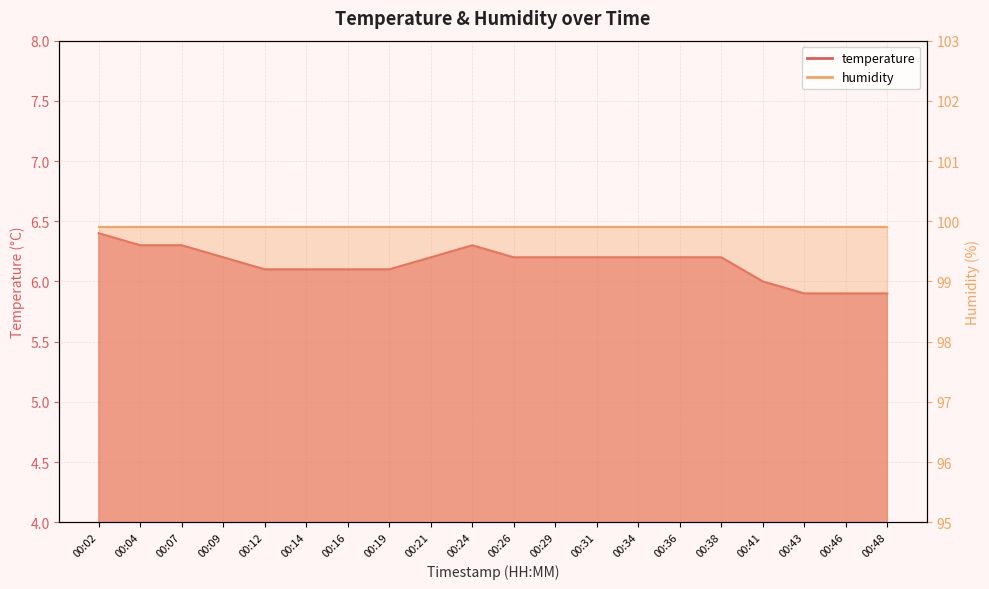

Count the values in the range 6 to 7.

17